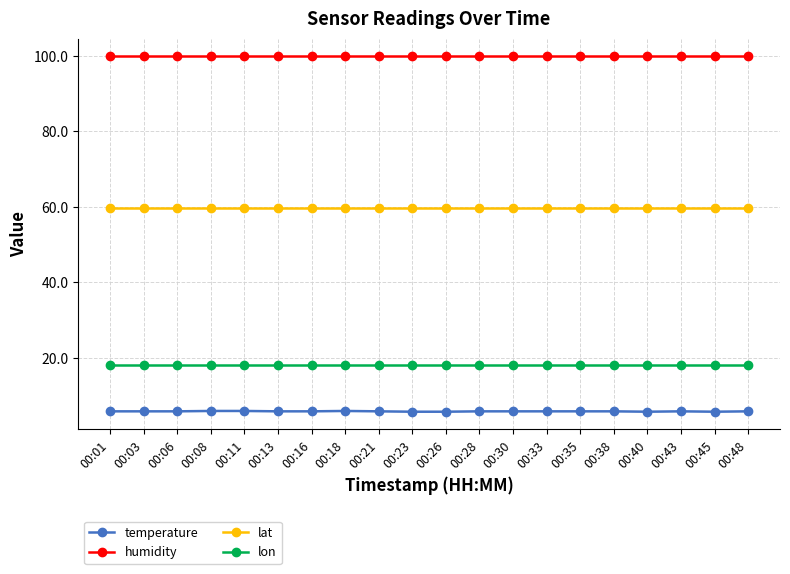

True or false: humidity and temperature cross at least once.

False